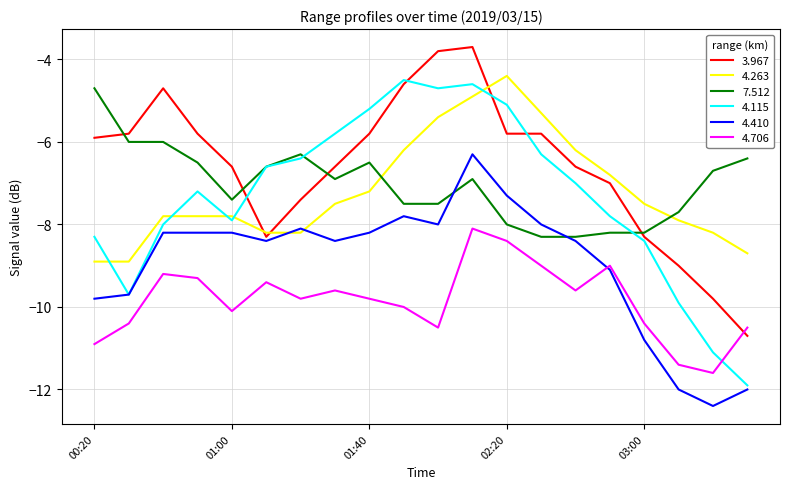

Reading left to right, list all the values displayed in this chart.

3.967: -5.9	-5.8	-4.7	-5.8	-6.6	-8.3	-7.4	-6.6	-5.8	-4.6	-3.8	-3.7	-5.8	-5.8	-6.6	-7.0	-8.3	-9.0	-9.8	-10.7
4.263: -8.9	-8.9	-7.8	-7.8	-7.8	-8.2	-8.2	-7.5	-7.2	-6.2	-5.4	-4.9	-4.4	-5.3	-6.2	-6.8	-7.5	-7.9	-8.2	-8.7
7.512: -4.7	-6.0	-6.0	-6.5	-7.4	-6.6	-6.3	-6.9	-6.5	-7.5	-7.5	-6.9	-8.0	-8.3	-8.3	-8.2	-8.2	-7.7	-6.7	-6.4
4.115: -8.3	-9.7	-8.0	-7.2	-7.9	-6.6	-6.4	-5.8	-5.2	-4.5	-4.7	-4.6	-5.1	-6.3	-7.0	-7.8	-8.4	-9.9	-11.1	-11.9
4.410: -9.8	-9.7	-8.2	-8.2	-8.2	-8.4	-8.1	-8.4	-8.2	-7.8	-8.0	-6.3	-7.3	-8.0	-8.4	-9.1	-10.8	-12.0	-12.4	-12.0
4.706: -10.9	-10.4	-9.2	-9.3	-10.1	-9.4	-9.8	-9.6	-9.8	-10.0	-10.5	-8.1	-8.4	-9.0	-9.6	-9.0	-10.4	-11.4	-11.6	-10.5